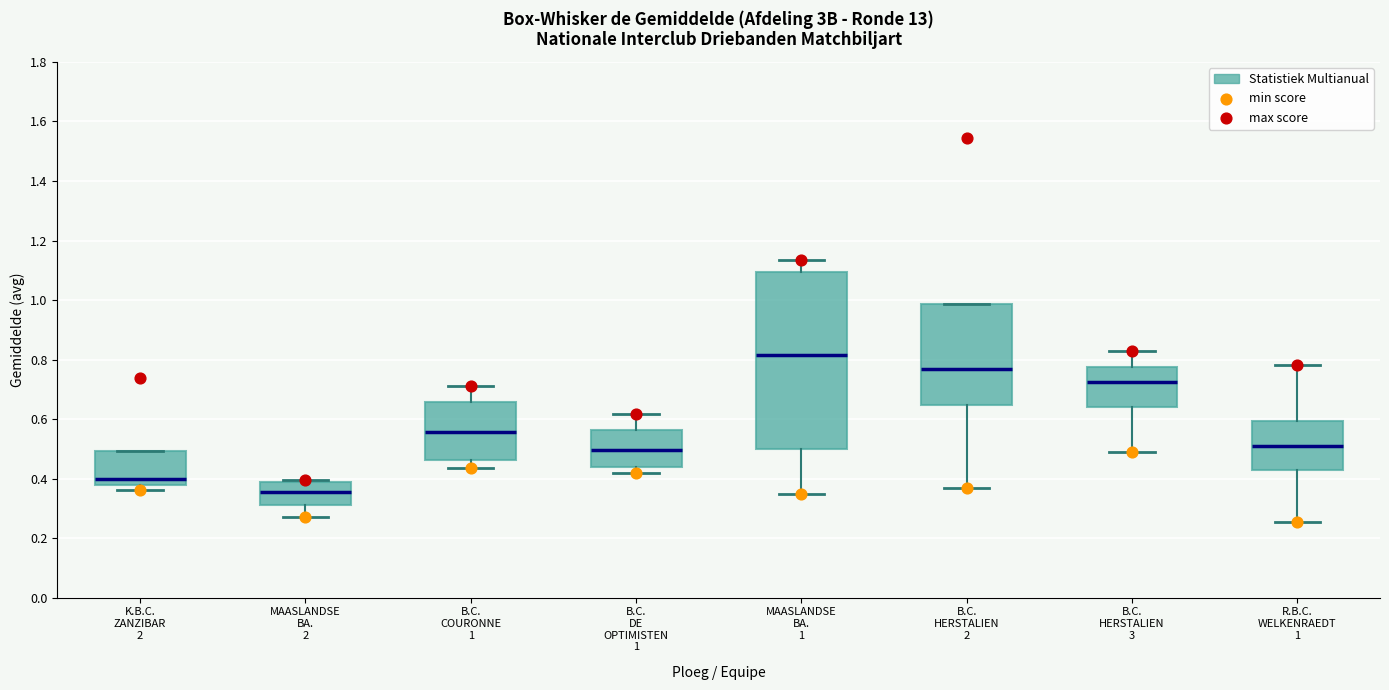

Which box is the tallest, from its lower edge to its upper edge?

MAASLANDSE BA. 1